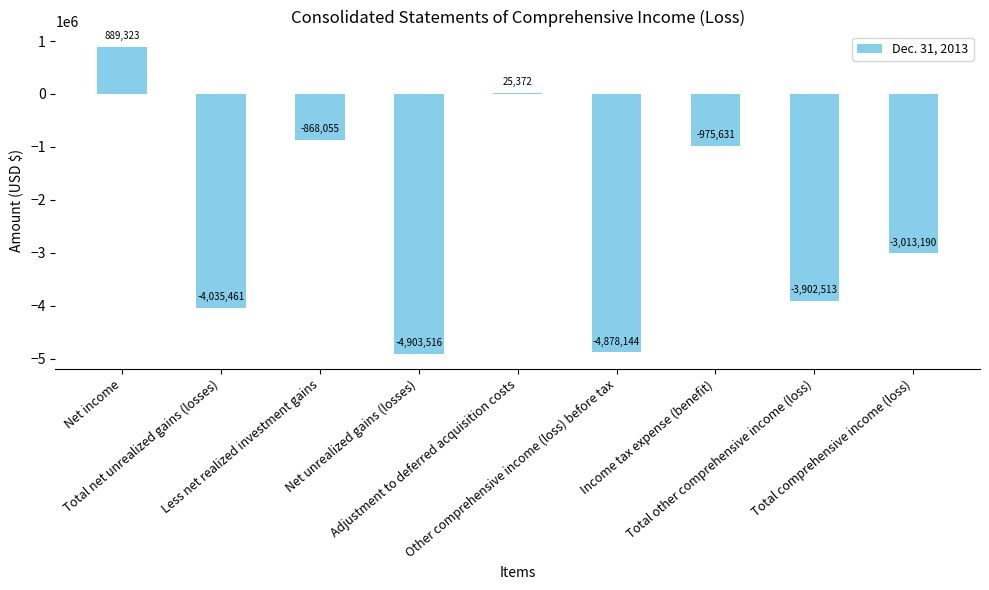

What is the change in value from Adjustment to deferred acquisition costs to Total other comprehensive income (loss)?

-3927885